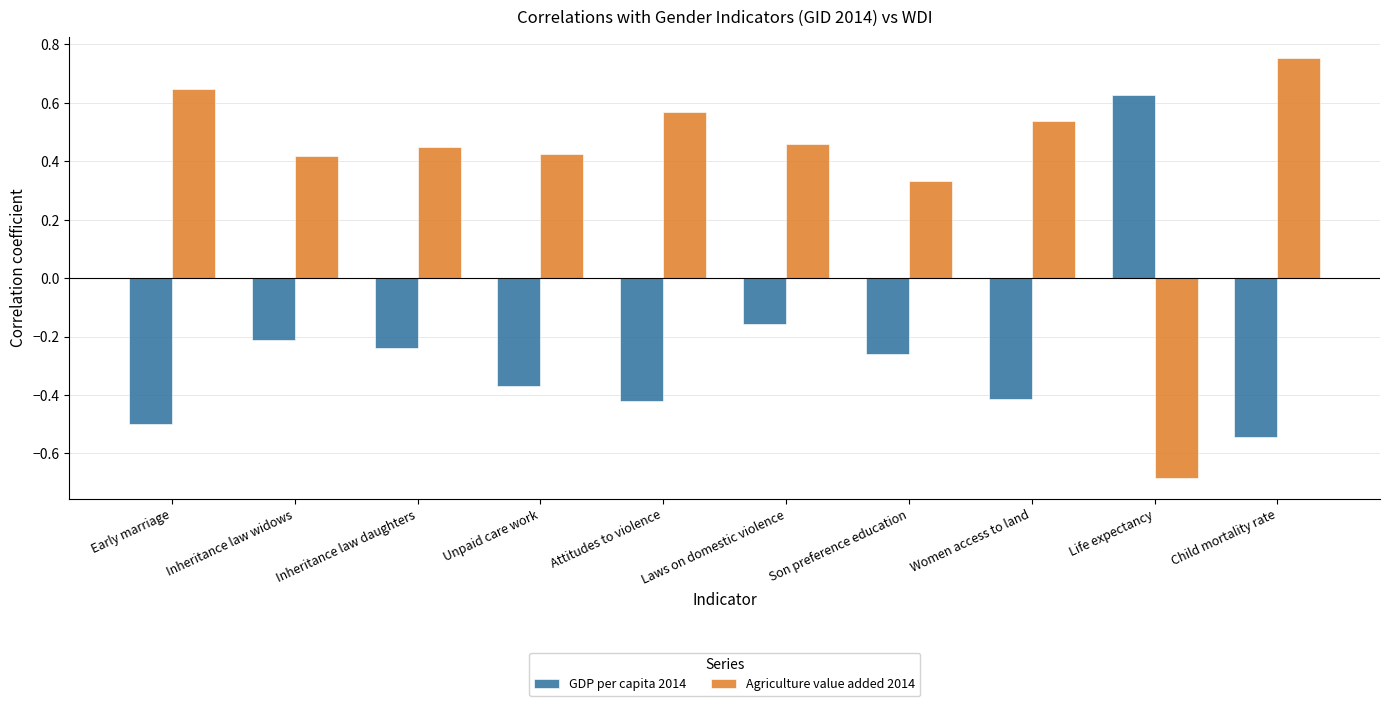

True or false: GDP per capita 2014 has a value of -0.5 at Child mortality rate.

True